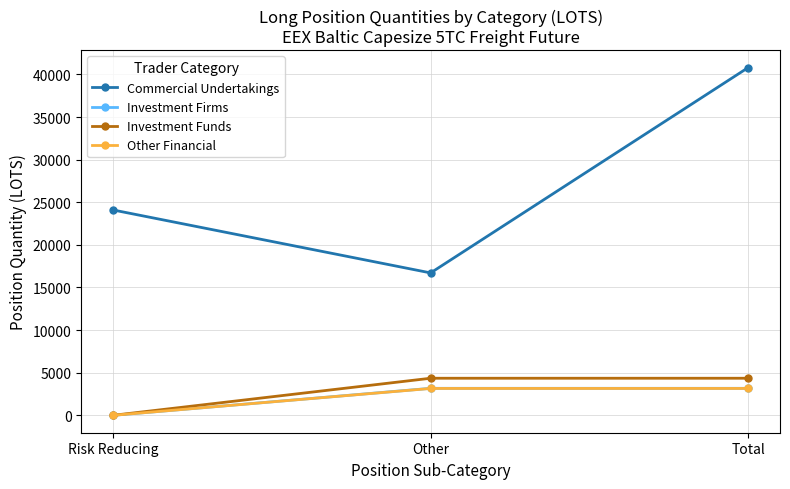

Reading left to right, transcribe all the data shown in this chart.

Commercial Undertakings: Risk Reducing=24096.4	Other=16710.4	Total=40806.8
Investment Firms: Risk Reducing=0.0	Other=3169.8	Total=3169.8
Investment Funds: Risk Reducing=0.0	Other=4351.6	Total=4351.6
Other Financial: Risk Reducing=0.0	Other=3155.0	Total=3155.0